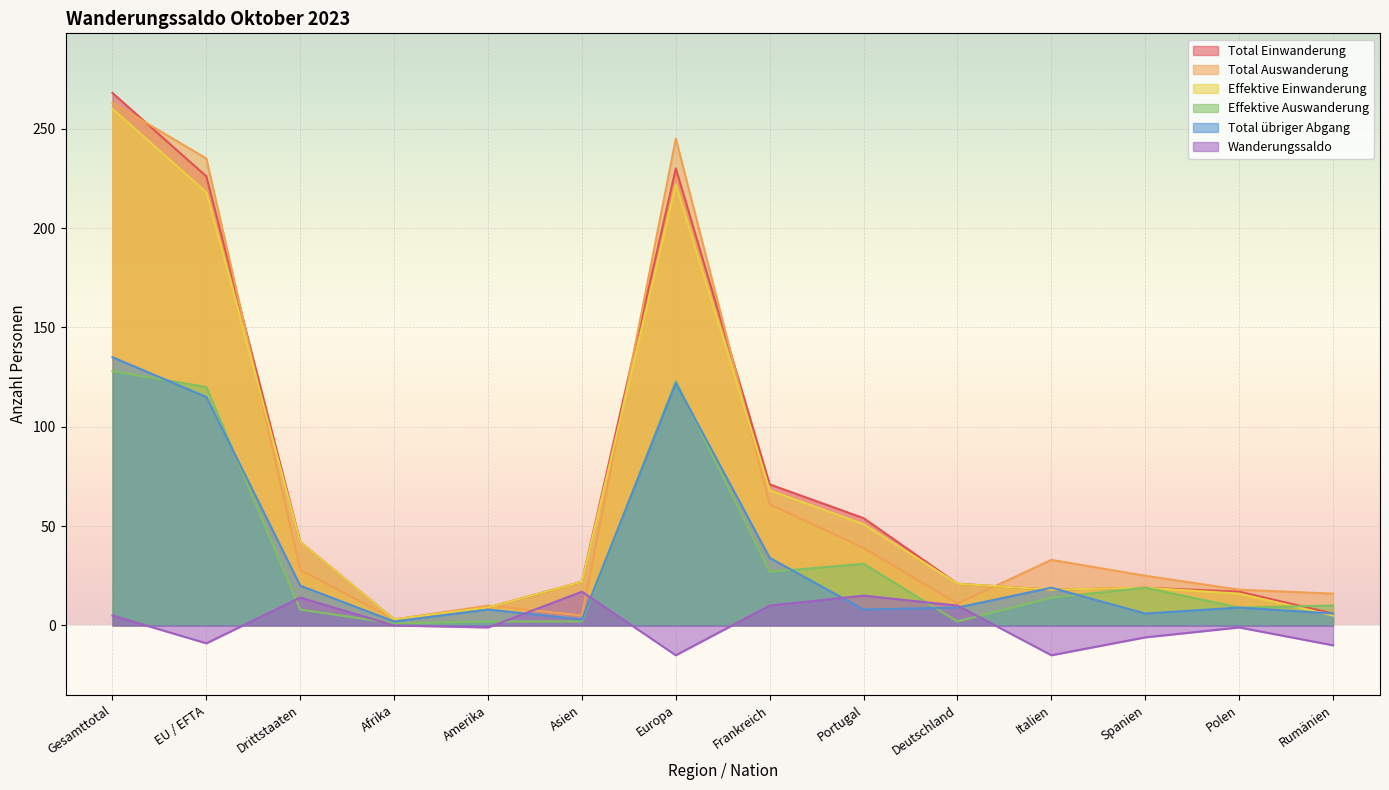

Reading left to right, what are all the values shown in this chart?

Total Einwanderung: 268	226	42	3	9	22	230	71	54	21	18	19	17	6
Total Auswanderung: 263	235	28	3	10	5	245	61	39	11	33	25	18	16
Effektive Einwanderung: 260	218	42	3	9	22	222	68	51	21	18	19	16	5
Effektive Auswanderung: 128	120	8	1	2	2	123	27	31	2	14	19	9	10
Total übriger Abgang: 135	115	20	2	8	3	122	34	8	9	19	6	9	6
Wanderungssaldo: 5	-9	14	0	-1	17	-15	10	15	10	-15	-6	-1	-10